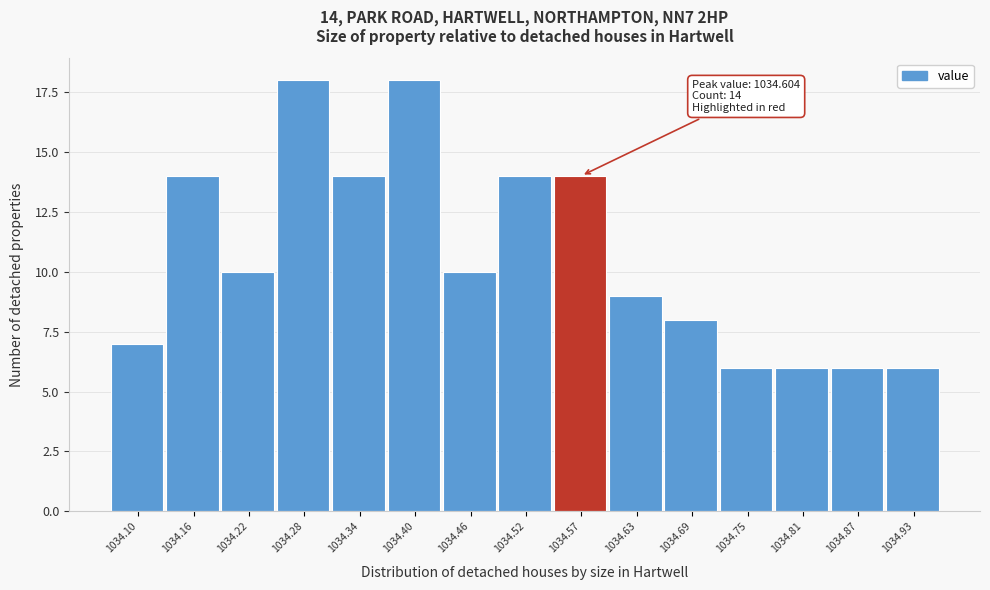

Reading right to left, what are all the values shown in this chart?

6	6	6	6	8	9	14	14	10	18	14	18	10	14	7